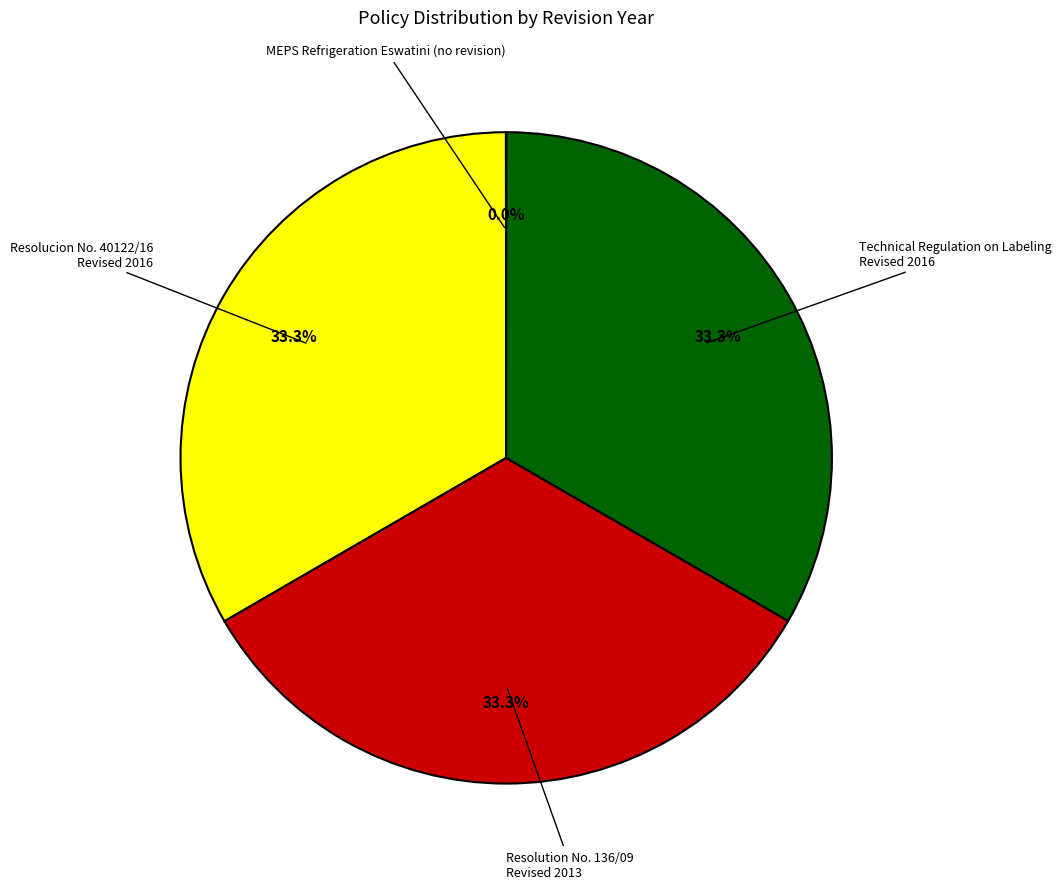

What is the ratio of the value at Technical Regulation on Labeling Revised 2016 to the value at Resolucion No. 40122/16 Revised 2016?

1.0